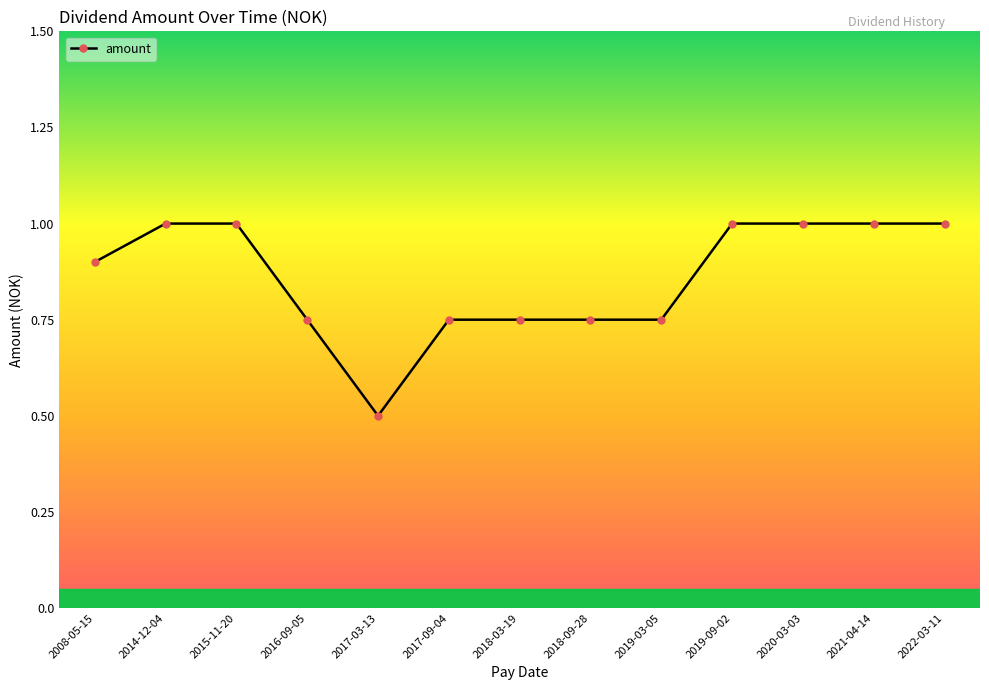

The value at 2015-11-20 is 1.0. True or false?

True